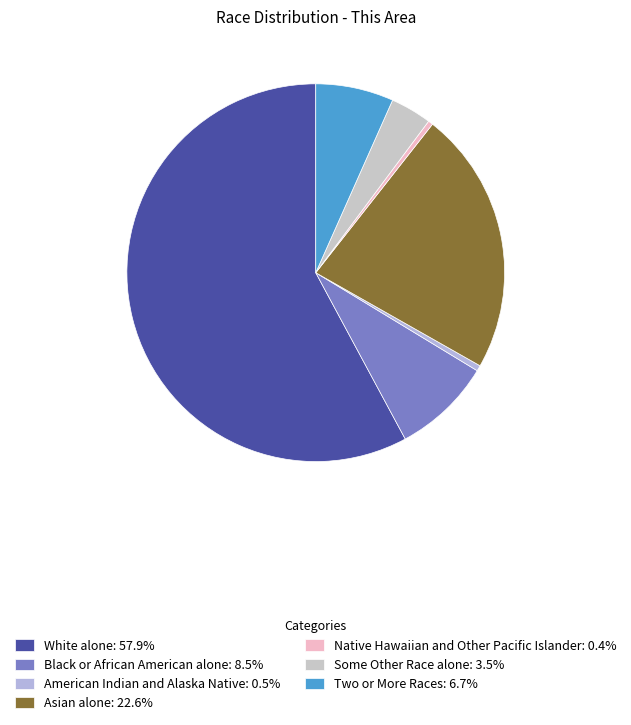

Count the number of slices in the pie.

7